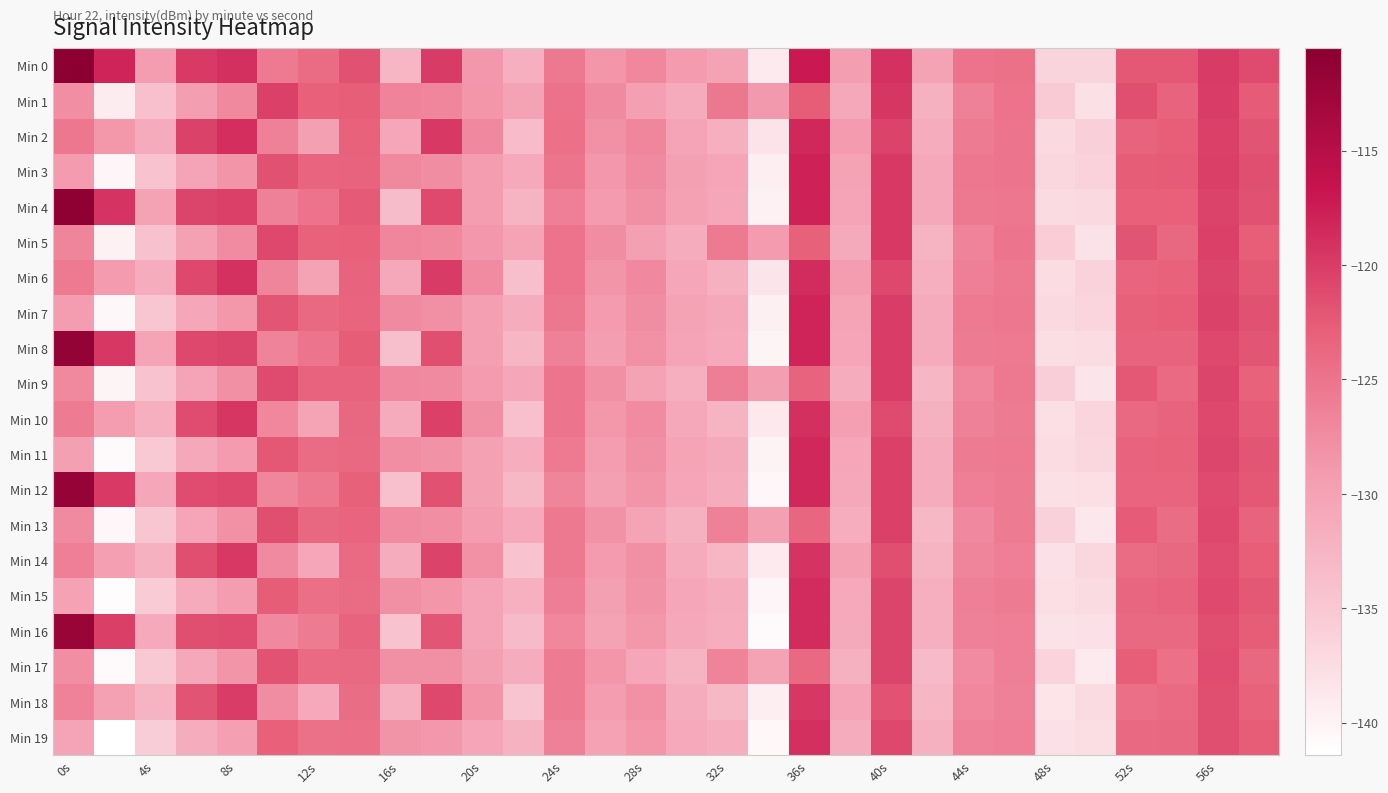

Reading left to right, list all the values displayed in this chart.

Min 0: -110.5	-118.0	-129.4	-119.9	-119.1	-125.7	-124.1	-121.7	-132.7	-120.0	-128.8	-131.8	-125.5	-128.6	-127.0	-129.2	-130.1	-139.1	-117.1	-129.5	-119.1	-130.2	-124.9	-124.7	-136.6	-136.5	-122.2	-122.3	-119.9	-121.1
Min 1: -127.7	-139.2	-134.0	-129.5	-127.1	-120.4	-122.9	-122.7	-126.6	-126.9	-128.5	-130.1	-124.8	-127.3	-129.6	-131.2	-125.4	-128.9	-122.7	-130.8	-119.5	-132.1	-126.3	-124.9	-135.2	-137.8	-121.6	-123.4	-120.1	-122.5
Min 2: -125.3	-128.7	-131.2	-120.5	-118.9	-126.4	-129.8	-123.1	-130.6	-119.7	-127.2	-133.4	-124.6	-128.1	-126.9	-130.3	-131.8	-138.2	-118.4	-129.0	-120.6	-131.5	-125.8	-125.2	-137.1	-136.0	-123.2	-122.8	-120.4	-121.9
Min 3: -129.1	-140.2	-134.5	-130.3	-128.4	-121.7	-123.5	-123.2	-127.1	-127.6	-129.3	-131.0	-125.1	-128.8	-127.3	-129.8	-130.5	-139.4	-117.8	-130.1	-119.8	-130.9	-125.3	-125.0	-136.8	-136.3	-122.7	-122.5	-120.2	-121.4
Min 4: -111.2	-119.3	-130.1	-120.7	-120.4	-126.3	-124.9	-122.4	-133.5	-121.1	-129.3	-132.4	-126.1	-129.2	-127.8	-129.9	-130.7	-139.8	-117.8	-130.2	-119.8	-130.9	-125.5	-125.3	-137.2	-137.1	-122.9	-122.9	-120.6	-121.7
Min 5: -126.8	-139.8	-134.2	-129.9	-127.5	-120.9	-123.1	-122.9	-126.9	-127.1	-128.8	-130.4	-124.9	-127.6	-129.8	-131.5	-125.7	-129.2	-123.0	-131.1	-119.8	-132.4	-126.6	-125.2	-135.5	-138.1	-121.9	-123.7	-120.4	-122.8
Min 6: -125.6	-129.0	-131.5	-121.0	-119.2	-126.7	-130.1	-123.4	-130.9	-120.0	-127.5	-133.7	-124.9	-128.4	-127.2	-130.6	-132.1	-138.5	-118.7	-129.3	-120.9	-131.8	-126.1	-125.5	-137.4	-136.3	-123.5	-123.1	-120.7	-122.2
Min 7: -129.4	-140.5	-134.8	-130.6	-128.7	-122.0	-123.8	-123.5	-127.4	-127.9	-129.6	-131.3	-125.4	-129.1	-127.6	-130.1	-130.8	-139.7	-118.1	-130.4	-120.1	-131.2	-125.6	-125.3	-137.1	-136.6	-123.0	-122.8	-120.5	-121.7
Min 8: -111.5	-119.6	-130.4	-121.0	-120.7	-126.6	-125.2	-122.7	-133.8	-121.4	-129.6	-132.7	-126.4	-129.5	-128.1	-130.2	-131.0	-140.1	-118.1	-130.5	-120.1	-131.2	-125.8	-125.6	-137.5	-137.4	-123.2	-123.2	-120.9	-122.0
Min 9: -127.1	-140.1	-134.5	-130.2	-127.8	-121.2	-123.4	-123.2	-127.2	-127.4	-129.1	-130.7	-125.2	-127.9	-130.1	-131.8	-126.0	-129.5	-123.3	-131.4	-120.1	-132.7	-126.9	-125.5	-135.8	-138.4	-122.2	-124.0	-120.7	-123.1
Min 10: -125.9	-129.3	-131.8	-121.3	-119.5	-127.0	-130.4	-123.7	-131.2	-120.3	-127.8	-134.0	-125.2	-128.7	-127.5	-130.9	-132.4	-138.8	-119.0	-129.6	-121.2	-132.1	-126.4	-125.8	-137.7	-136.6	-123.8	-123.4	-121.0	-122.5
Min 11: -129.7	-140.8	-135.1	-130.9	-129.0	-122.3	-124.1	-123.8	-127.7	-128.2	-129.9	-131.6	-125.7	-129.4	-127.9	-130.4	-131.1	-140.0	-118.4	-130.7	-120.4	-131.5	-125.9	-125.6	-137.4	-136.9	-123.3	-123.1	-120.8	-122.0
Min 12: -111.8	-119.9	-130.7	-121.3	-121.0	-126.9	-125.5	-123.0	-134.1	-121.7	-129.9	-133.0	-126.7	-129.8	-128.4	-130.5	-131.3	-140.4	-118.4	-130.8	-120.4	-131.5	-126.1	-125.9	-137.8	-137.7	-123.5	-123.5	-121.2	-122.3
Min 13: -127.4	-140.4	-134.8	-130.5	-128.1	-121.5	-123.7	-123.5	-127.5	-127.7	-129.4	-131.0	-125.5	-128.2	-130.4	-132.1	-126.3	-129.8	-123.6	-131.7	-120.4	-133.0	-127.2	-125.8	-136.1	-138.7	-122.5	-124.3	-121.0	-123.4
Min 14: -126.2	-129.6	-132.1	-121.6	-119.8	-127.3	-130.7	-124.0	-131.5	-120.6	-128.1	-134.3	-125.5	-129.0	-127.8	-131.2	-132.7	-139.1	-119.3	-129.9	-121.5	-132.4	-126.7	-126.1	-138.0	-136.9	-124.1	-123.7	-121.3	-122.8
Min 15: -130.0	-141.1	-135.4	-131.2	-129.3	-122.6	-124.4	-124.1	-128.0	-128.5	-130.2	-131.9	-126.0	-129.7	-128.2	-130.7	-131.4	-140.3	-118.7	-131.0	-120.7	-131.8	-126.2	-125.9	-137.7	-137.2	-123.6	-123.4	-121.1	-122.3
Min 16: -112.1	-120.2	-131.0	-121.6	-121.3	-127.2	-125.8	-123.3	-134.4	-122.0	-130.2	-133.3	-127.0	-130.1	-128.7	-130.8	-131.6	-140.7	-118.7	-131.1	-120.7	-131.8	-126.4	-126.2	-138.1	-138.0	-123.8	-123.8	-121.5	-122.6
Min 17: -127.7	-140.7	-135.1	-130.8	-128.4	-121.8	-124.0	-123.8	-127.8	-128.0	-129.7	-131.3	-125.8	-128.5	-130.7	-132.4	-126.6	-130.1	-123.9	-132.0	-120.7	-133.3	-127.5	-126.1	-136.4	-139.0	-122.8	-124.6	-121.3	-123.7
Min 18: -126.5	-129.9	-132.4	-121.9	-120.1	-127.6	-131.0	-124.3	-131.8	-120.9	-128.4	-134.6	-125.8	-129.3	-128.1	-131.5	-133.0	-139.4	-119.6	-130.2	-121.8	-132.7	-127.0	-126.4	-138.3	-137.2	-124.4	-124.0	-121.6	-123.1
Min 19: -130.3	-141.4	-135.7	-131.5	-129.6	-122.9	-124.7	-124.4	-128.3	-128.8	-130.5	-132.2	-126.3	-130.0	-128.5	-131.0	-131.7	-140.6	-119.0	-131.3	-121.0	-132.1	-126.5	-126.2	-138.0	-137.5	-123.9	-123.7	-121.4	-122.6